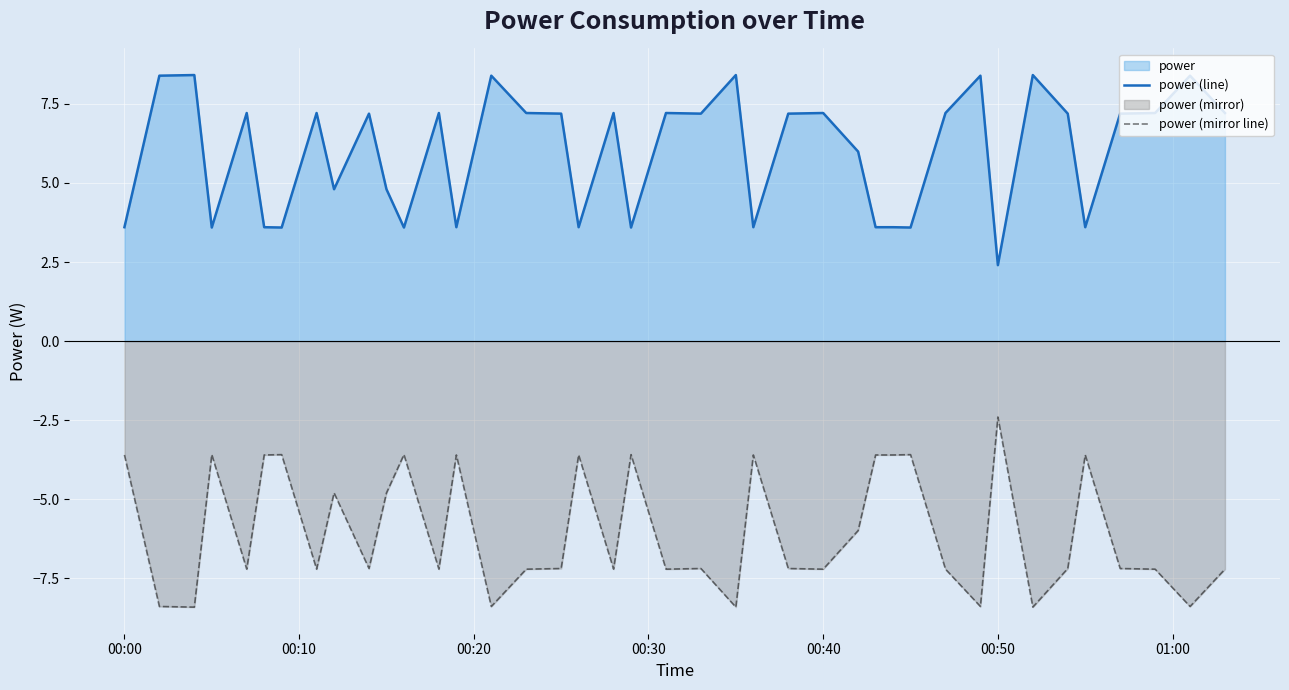

What is the difference between the maximum and minimum values in the power (line) series?

6.0